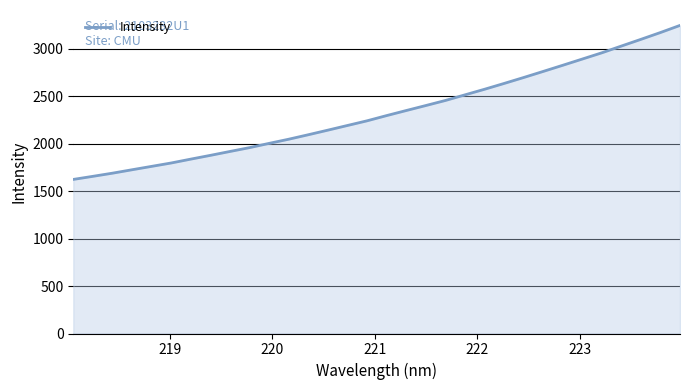

Does the chart display data point markers on the line(s)?

No